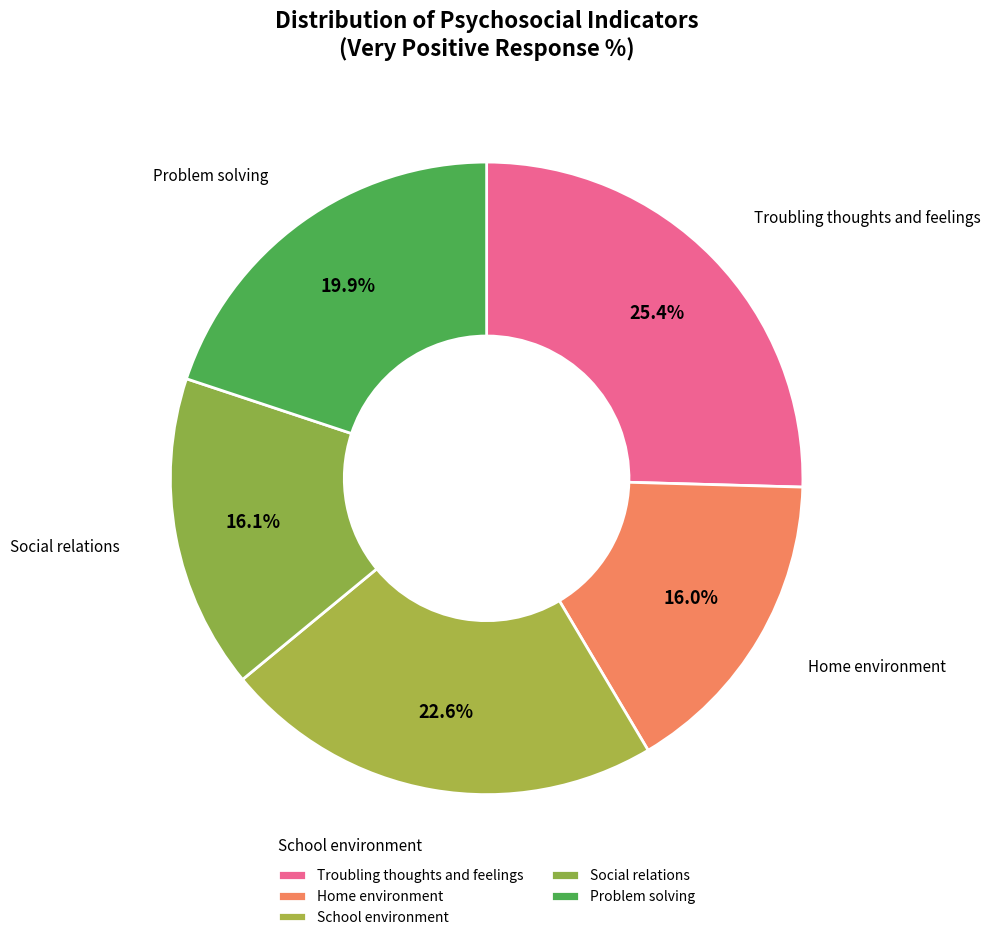

To the nearest percent, what is the difference between the largest and smallest slice percentages?

9%